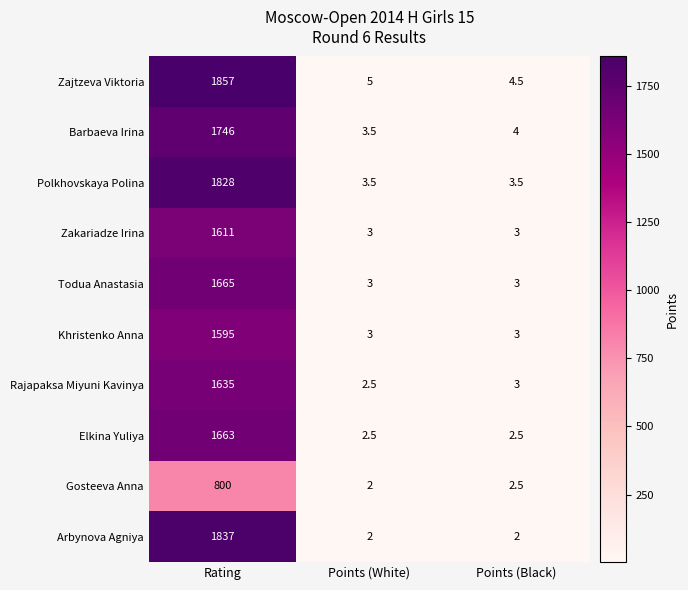

Which series has the largest range (max minus min)?

Zajtzeva Viktoria